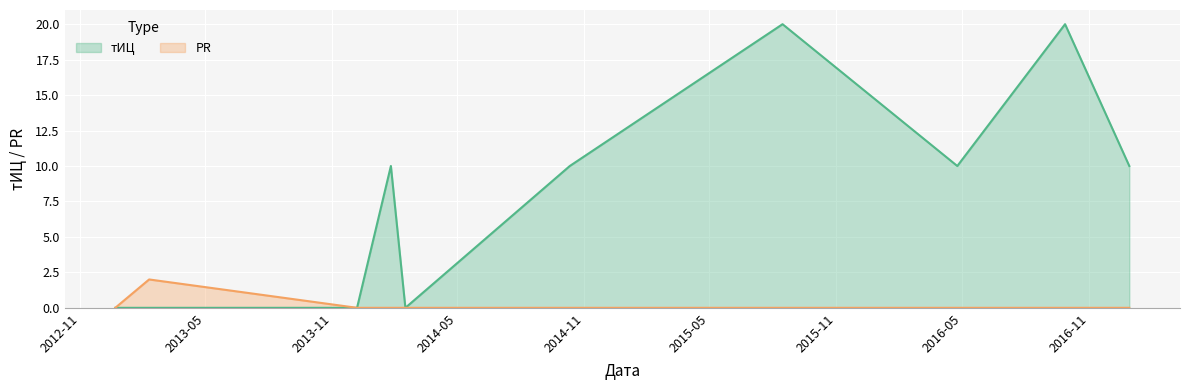

What is the label of the 2nd point from the right?

2016-09-27